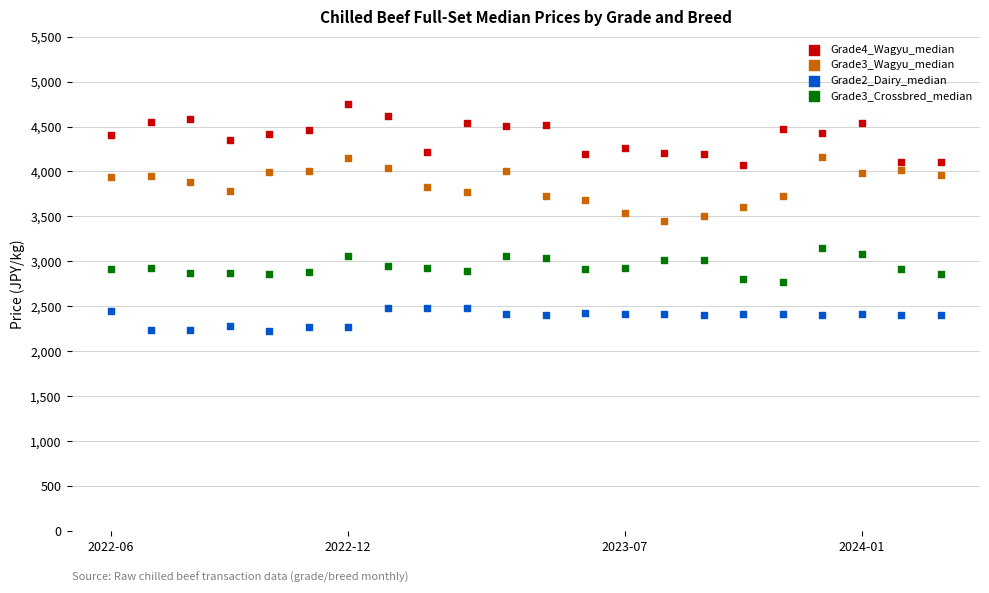

Which series reaches the minimum Y coordinate?

Grade2_Dairy_median